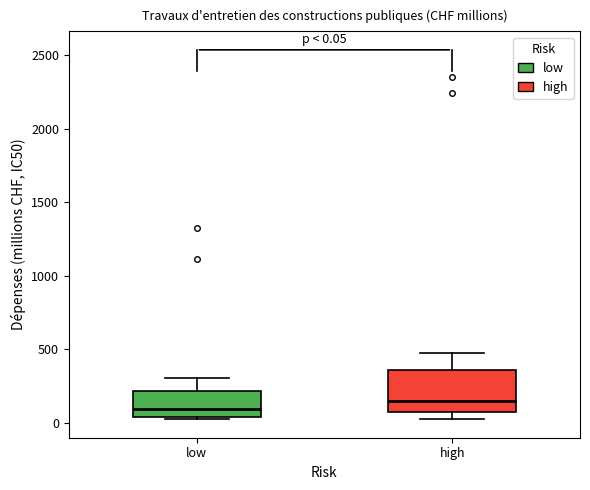

Comparing the boxes themselves (not the whiskers), which one is the tallest?

high